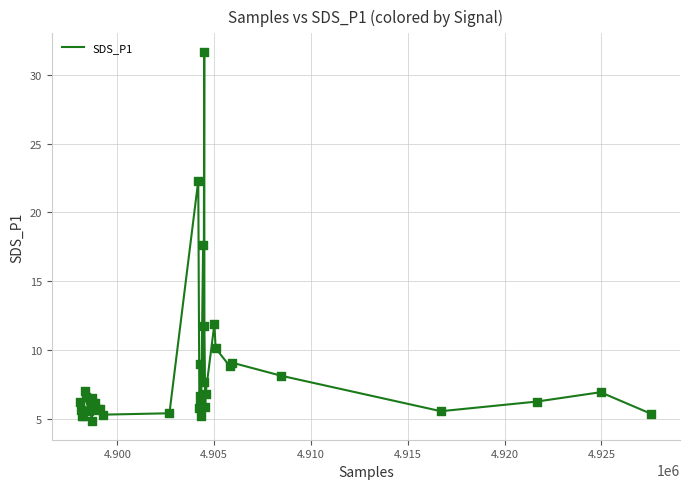

What is the smallest value displayed?

4.8